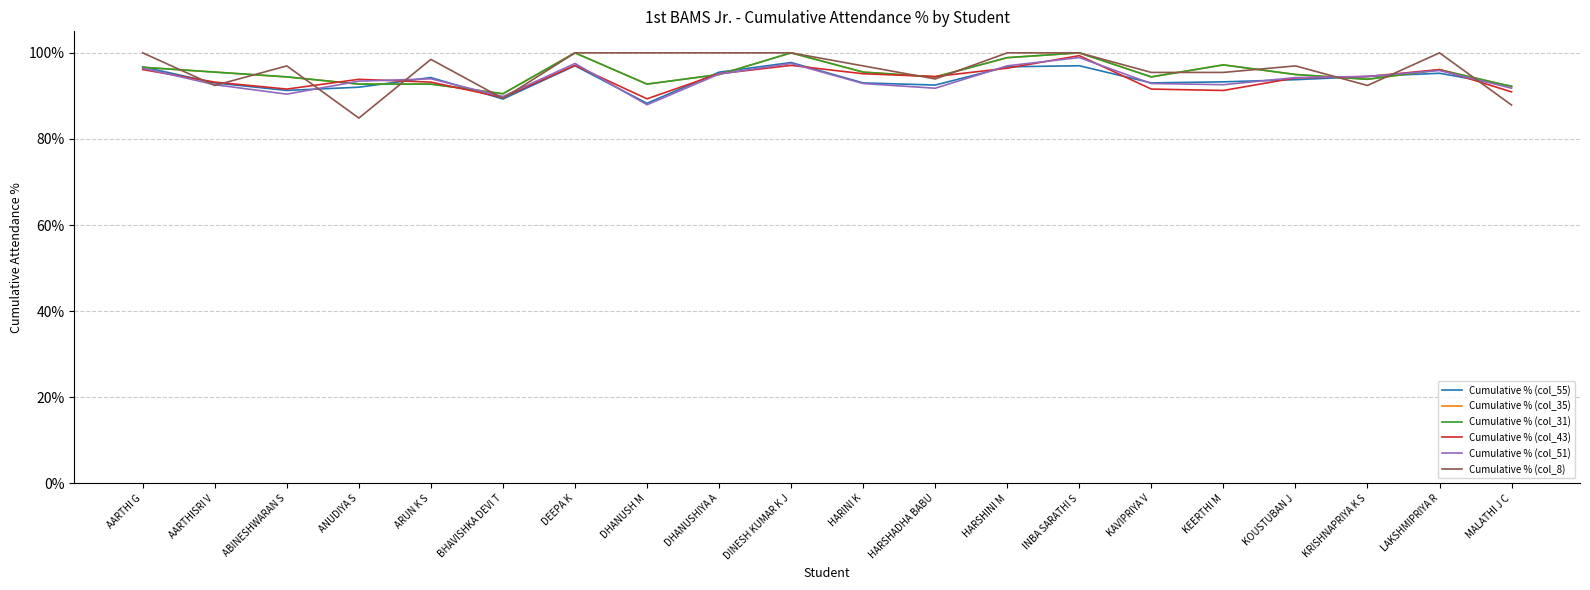

Does the chart have visible grid lines?

Yes